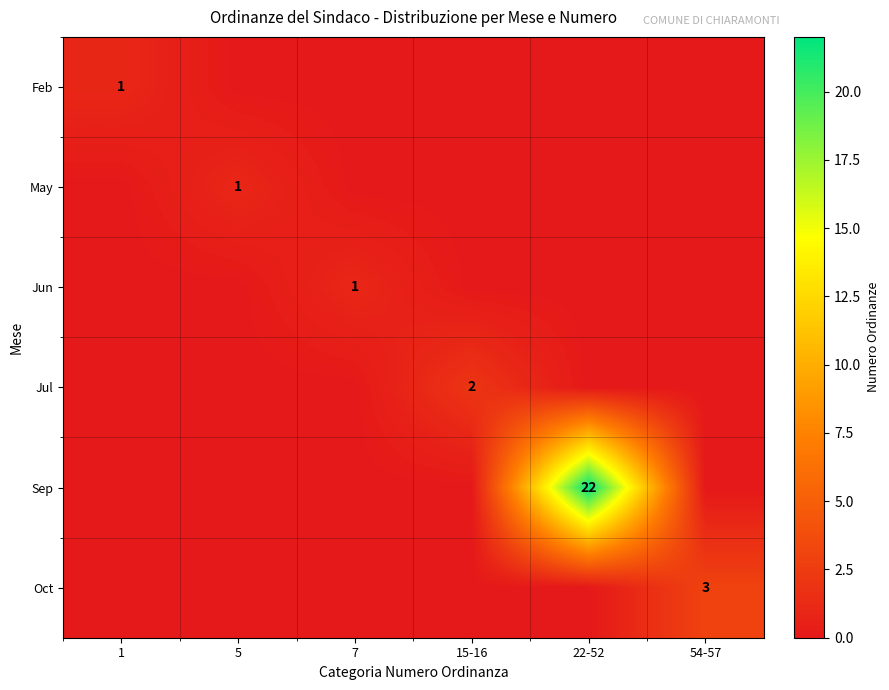

At which category does the chart reach its minimum across all series?

5